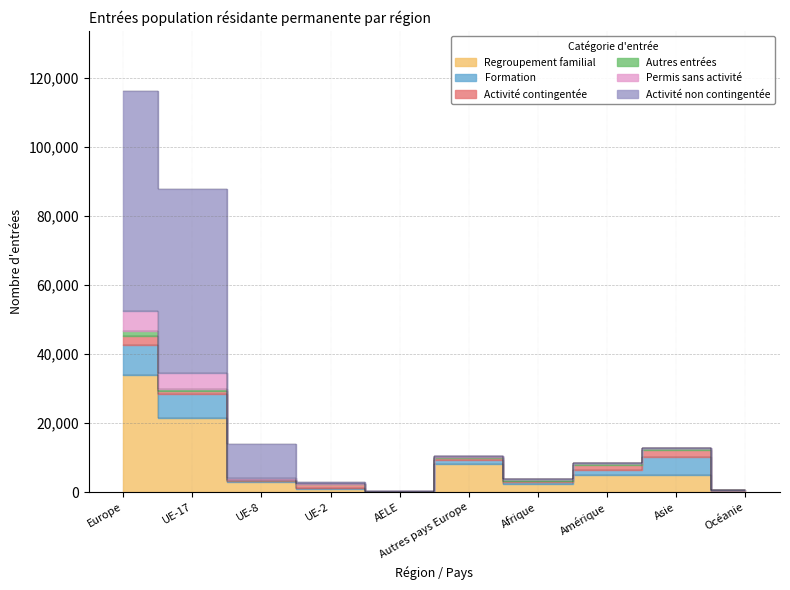

What position from the left is Océanie?

10